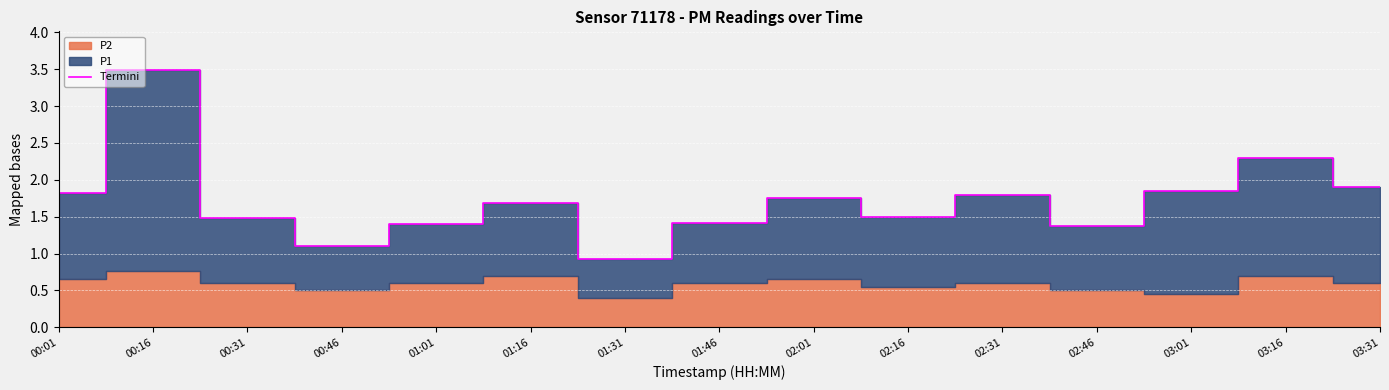

The chart shows a value of 2.3 at 01:01. True or false?

False